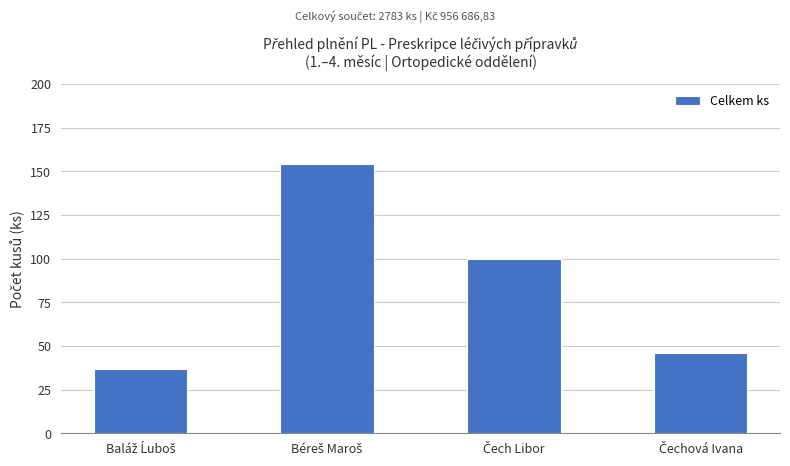

What is the value of the 1st bar from the left?

37